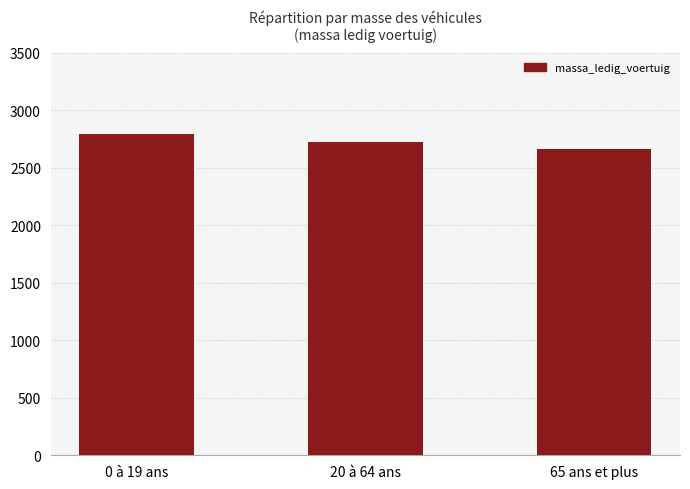

What is the sum of the values at 20 à 64 ans and 65 ans et plus?

5383